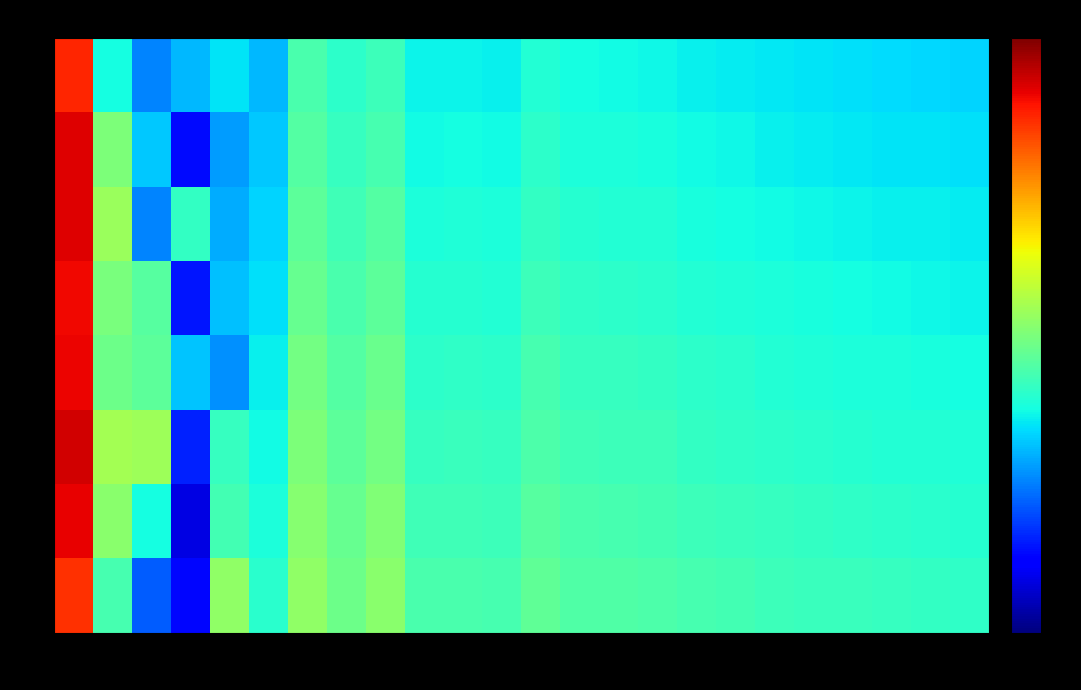

Which has a higher value, 18 or 21?

18